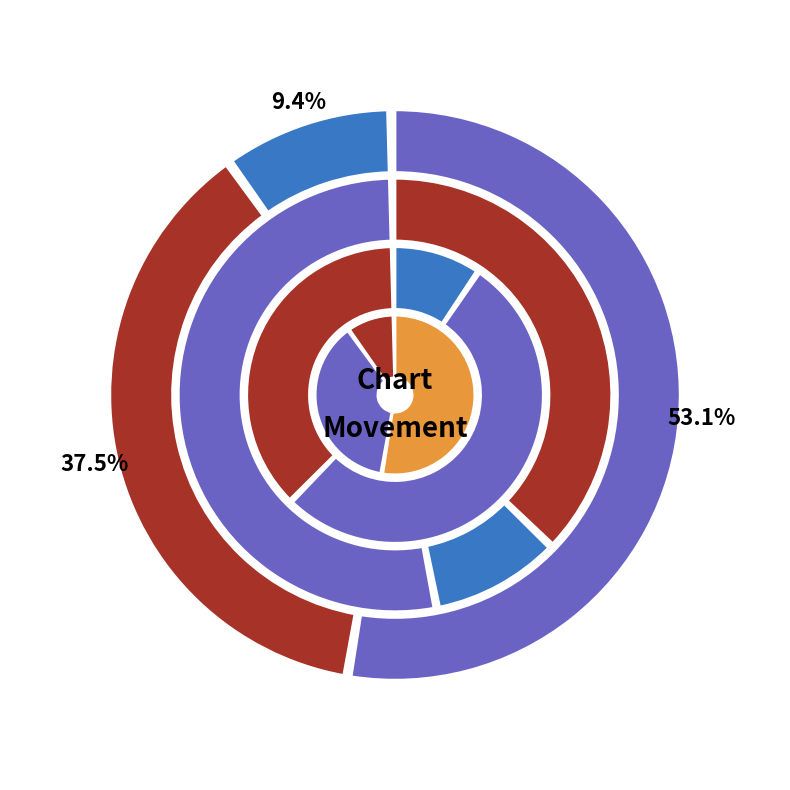

What portion of the pie excludes up?

46.9%